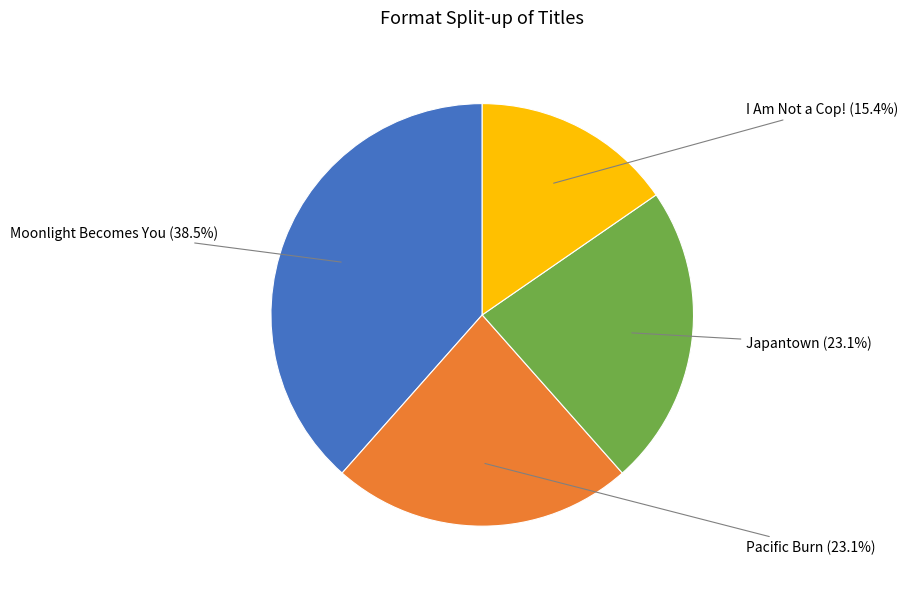

Is there a majority slice in this chart?

No